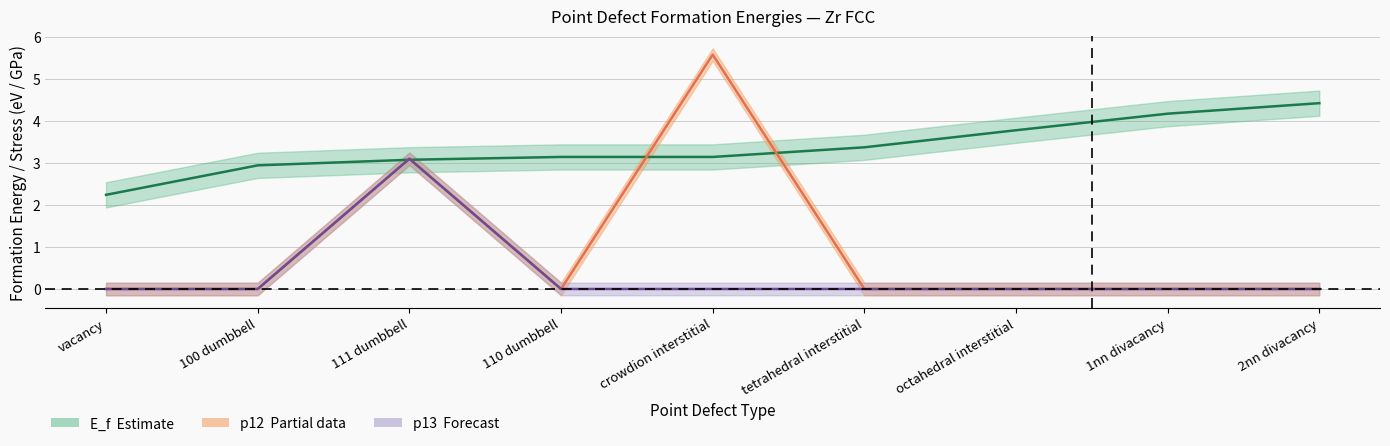

Rank the categories by E_f value from lowest to highest.

vacancy, 100 dumbbell, 111 dumbbell, 110 dumbbell, crowdion interstitial, tetrahedral interstitial, octahedral interstitial, 1nn divacancy, 2nn divacancy